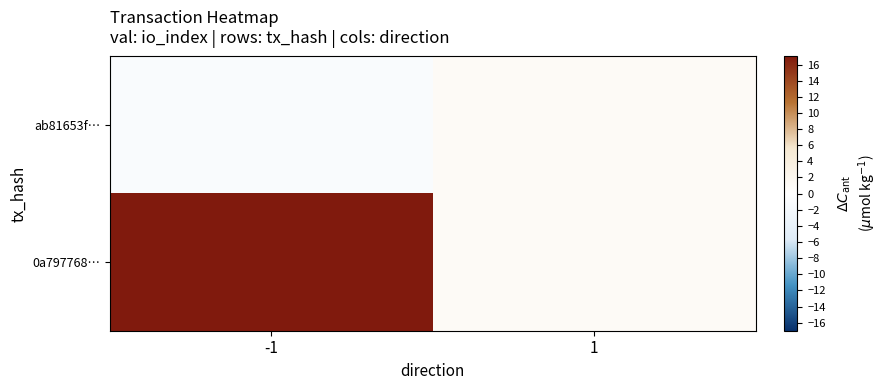

Reading right to left, extract all data points from this chart.

ab81653f…: 1=1	-1=-1
0a797768…: 1=1	-1=17